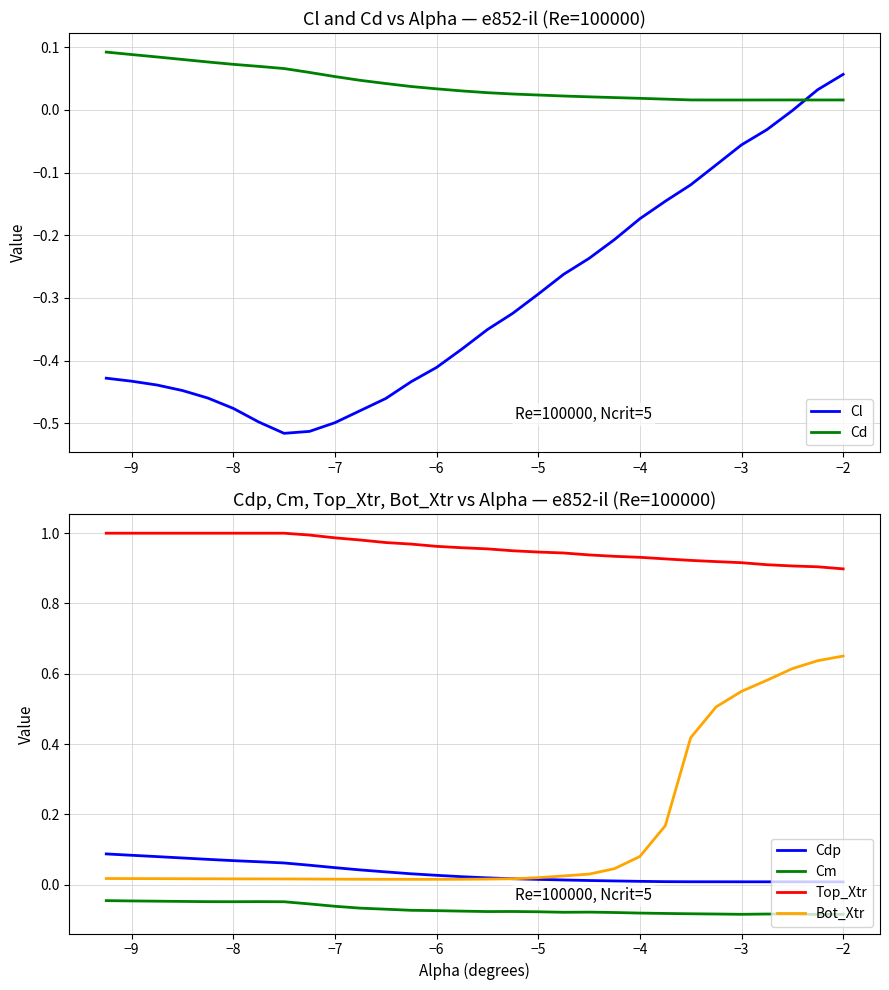

Reading left to right, extract all data points from this chart.

Cl: -0.4	-0.4	-0.4	-0.4	-0.5	-0.5	-0.5	-0.5	-0.5	-0.5	-0.5	-0.5	-0.4	-0.4	-0.4	-0.4	-0.3	-0.3	-0.3	-0.2	-0.2	-0.2	-0.1	-0.1	-0.1	-0.1	-0.0	-0.0	0.0	0.1
Cd: 0.1	0.1	0.1	0.1	0.1	0.1	0.1	0.1	0.1	0.1	0.0	0.0	0.0	0.0	0.0	0.0	0.0	0.0	0.0	0.0	0.0	0.0	0.0	0.0	0.0	0.0	0.0	0.0	0.0	0.0
Cdp: 0.1	0.1	0.1	0.1	0.1	0.1	0.1	0.1	0.1	0.0	0.0	0.0	0.0	0.0	0.0	0.0	0.0	0.0	0.0	0.0	0.0	0.0	0.0	0.0	0.0	0.0	0.0	0.0	0.0	0.0
Cm: -0.0	-0.0	-0.0	-0.0	-0.0	-0.0	-0.0	-0.0	-0.1	-0.1	-0.1	-0.1	-0.1	-0.1	-0.1	-0.1	-0.1	-0.1	-0.1	-0.1	-0.1	-0.1	-0.1	-0.1	-0.1	-0.1	-0.1	-0.1	-0.1	-0.1
Top_Xtr: 1.0	1.0	1.0	1.0	1.0	1.0	1.0	1.0	1.0	1.0	1.0	1.0	1.0	1.0	1.0	1.0	0.9	0.9	0.9	0.9	0.9	0.9	0.9	0.9	0.9	0.9	0.9	0.9	0.9	0.9
Bot_Xtr: 0.0	0.0	0.0	0.0	0.0	0.0	0.0	0.0	0.0	0.0	0.0	0.0	0.0	0.0	0.0	0.0	0.0	0.0	0.0	0.0	0.0	0.1	0.2	0.4	0.5	0.6	0.6	0.6	0.6	0.7